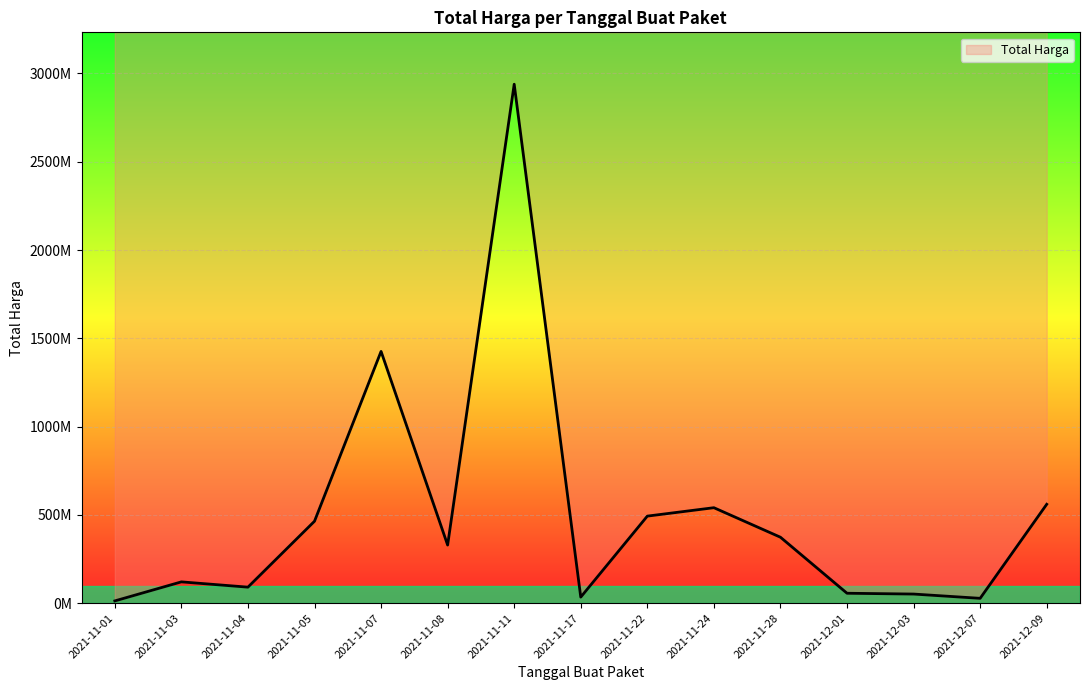

Is it true that the value at 2021-12-03 is 51601000?

True